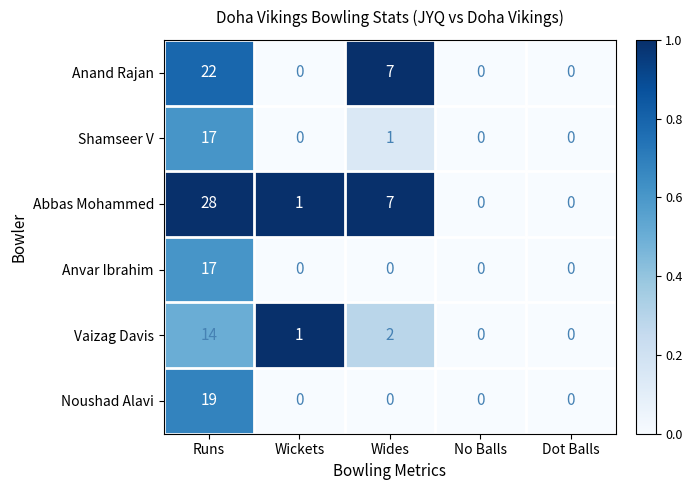

Count the Anand Rajan values in the range 0 to 7.

4